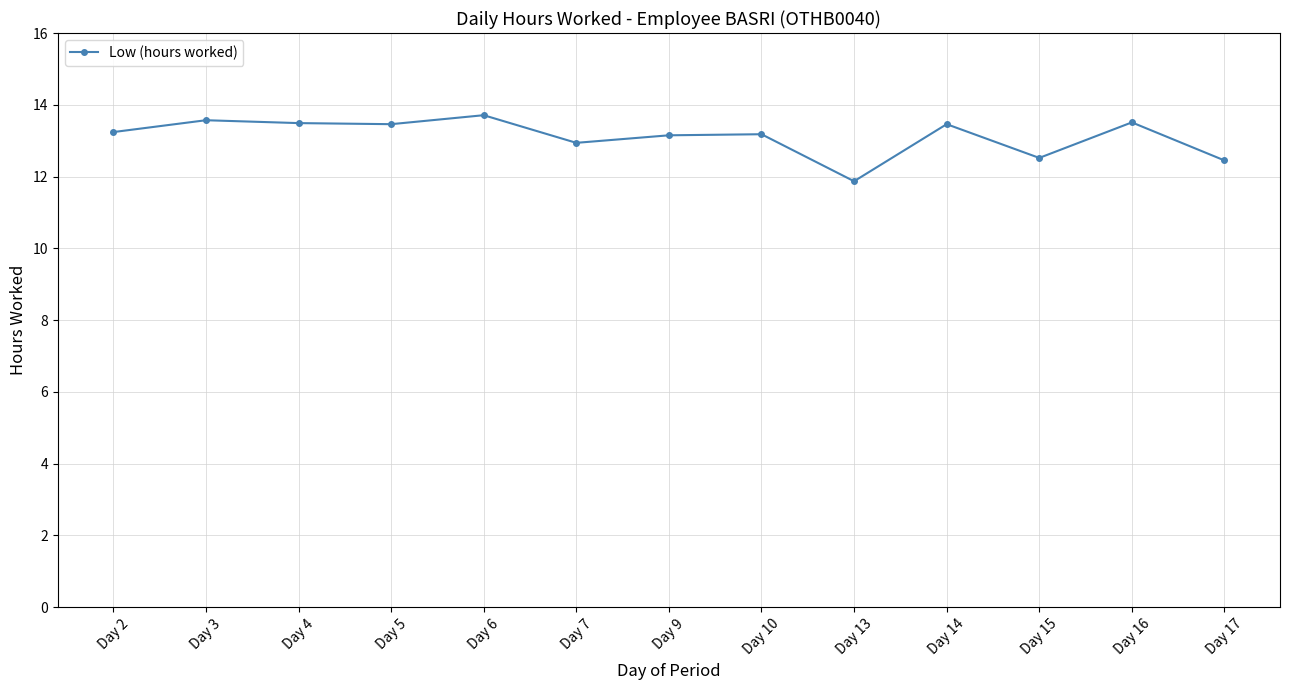

What is the difference between the maximum and minimum values?

1.8